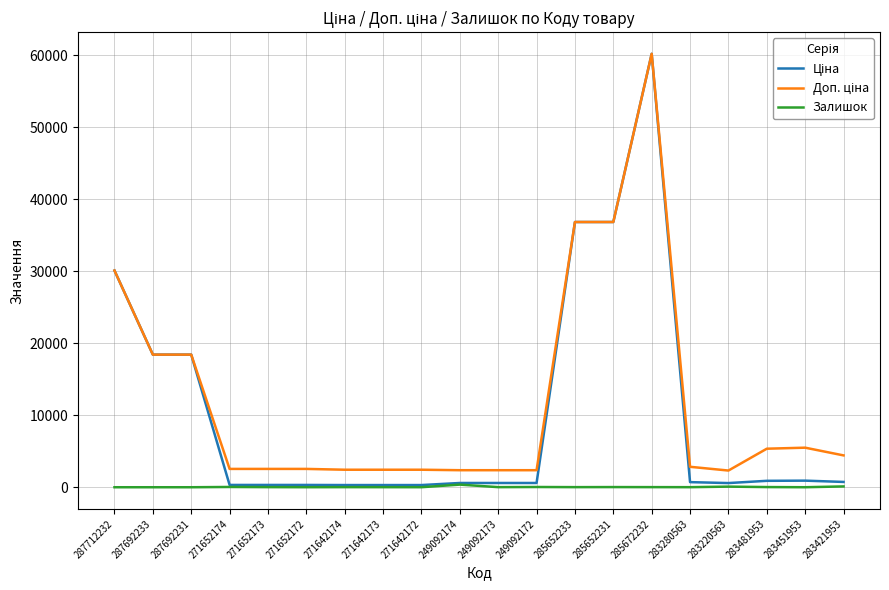

At which category is the sum across all series the highest?

285672232